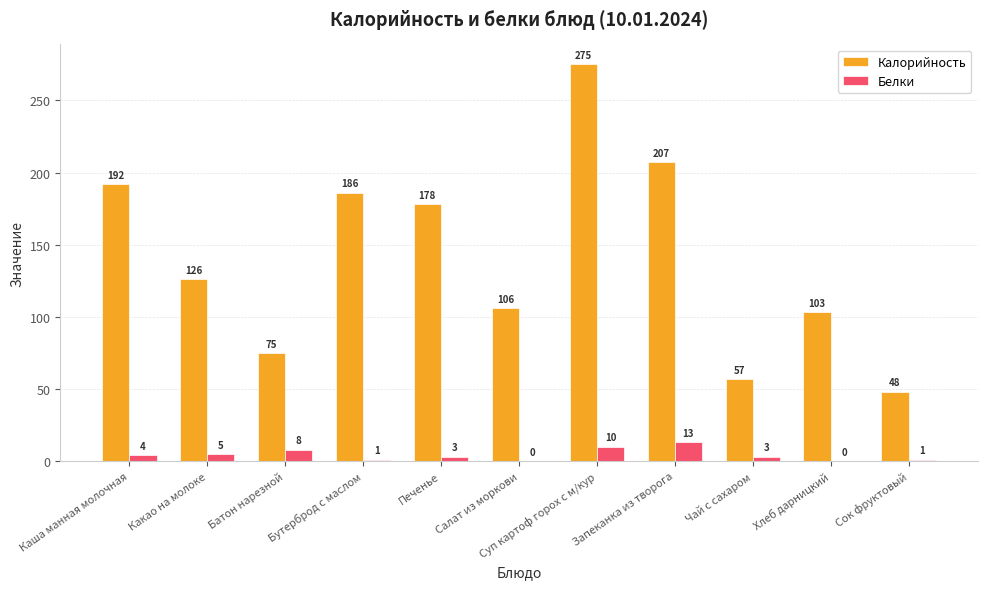

How many series are shown in this chart?

2